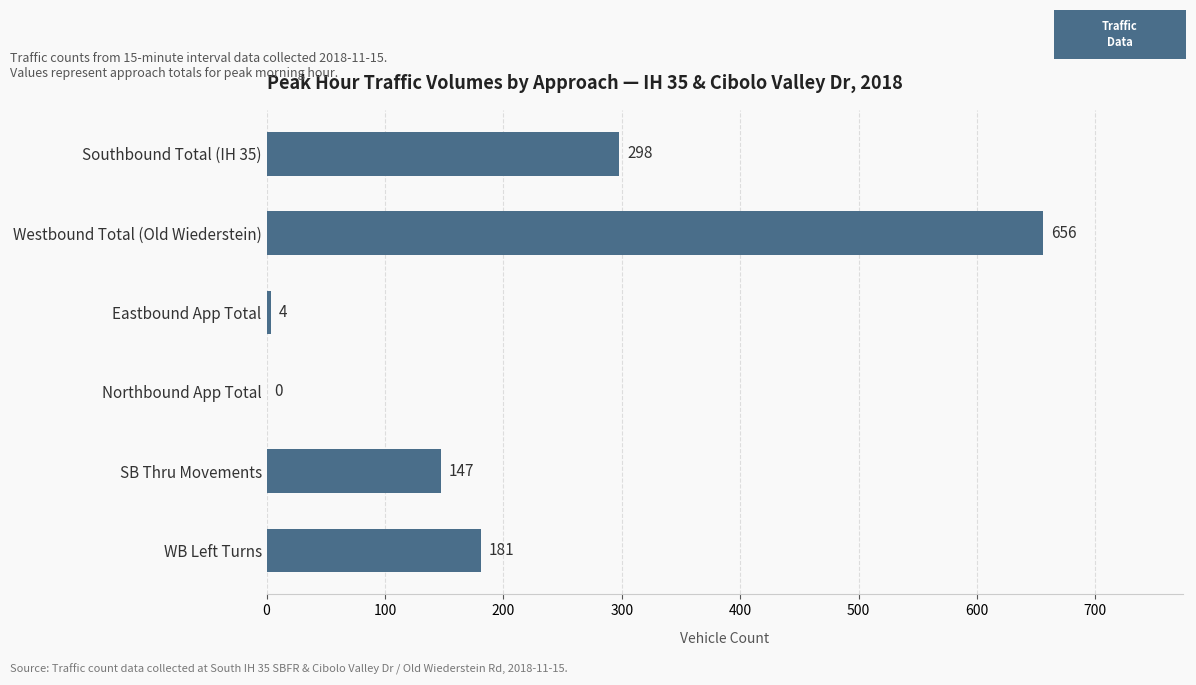

At which category does the chart reach its peak across all series?

Westbound Total (Old Wiederstein)